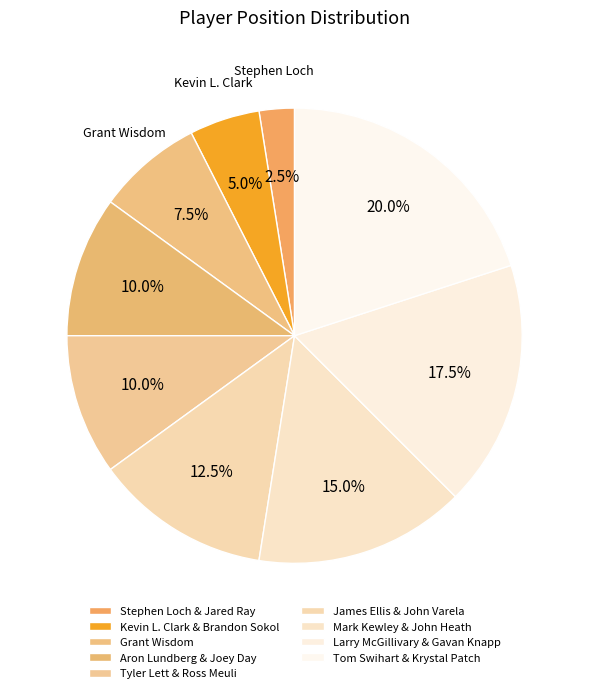

To the nearest percent, what is the average slice percentage?

11%